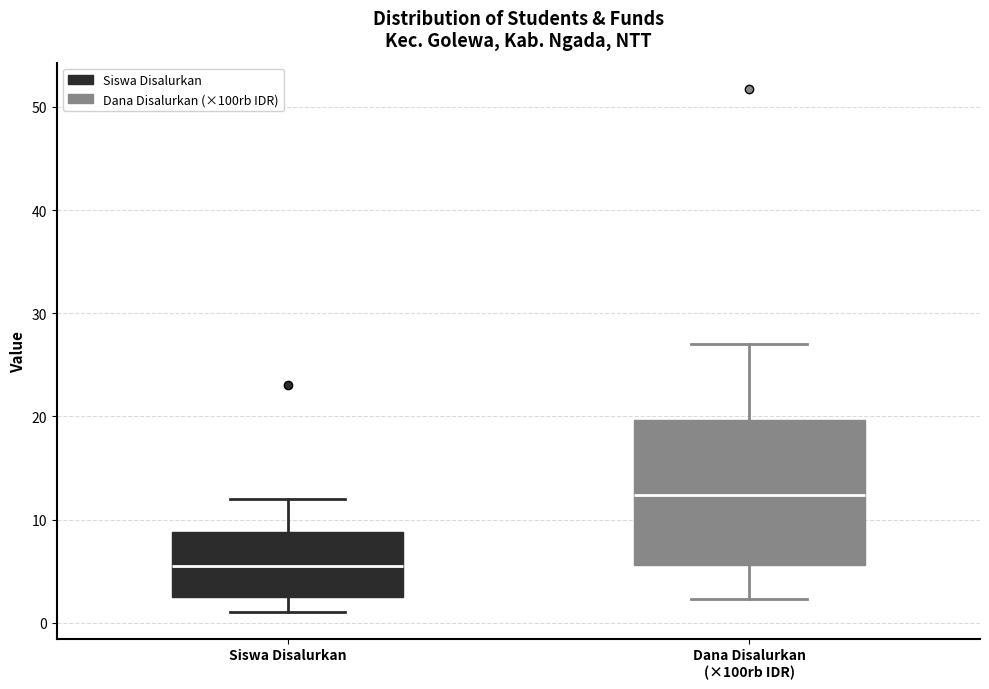

Reading left to right, read every box against the y-axis: the position of its median line, the range the box covers, and the ends of its whiskers. The values are not printed on the chart, so give them approximately, as read against the axis.

Siswa Disalurkan: median 6, box 3 to 9, whiskers 1 to 12
Dana Disalurkan (×100rb IDR): median 12, box 6 to 20, whiskers 2 to 27